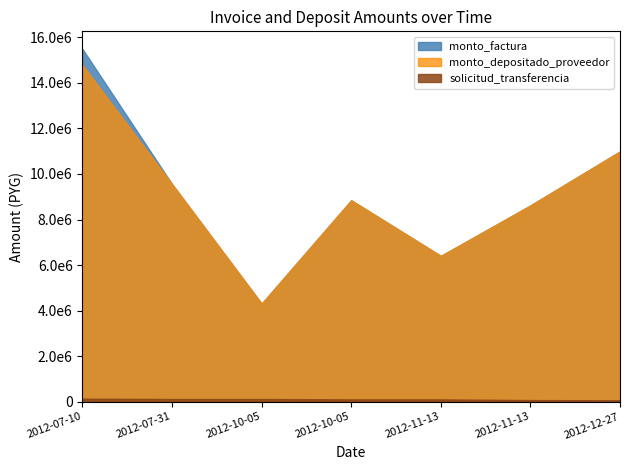

Which series has the largest total across all categories?

monto_factura